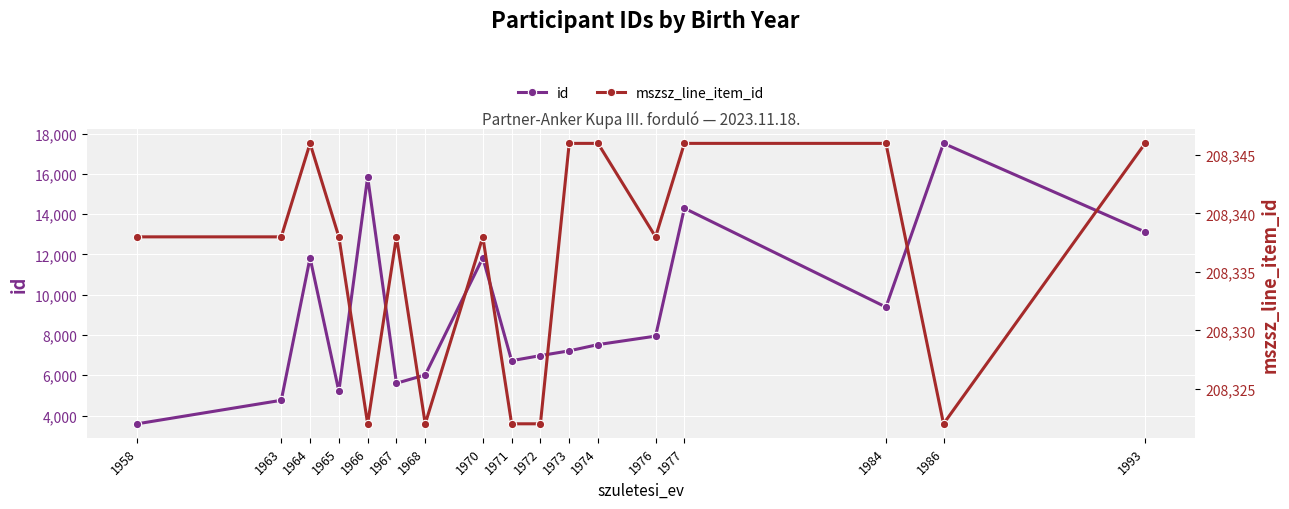

List the labels in order of id value, largest first.

1986, 1966, 1977, 1993, 1970, 1964, 1984, 1976, 1974, 1973, 1972, 1971, 1968, 1967, 1965, 1963, 1958